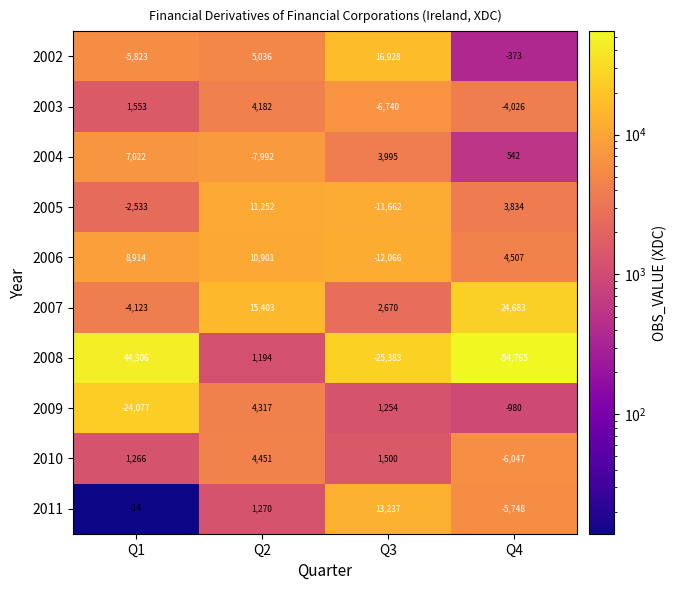

Rank the categories by 2006 value from lowest to highest.

Q3, Q4, Q1, Q2